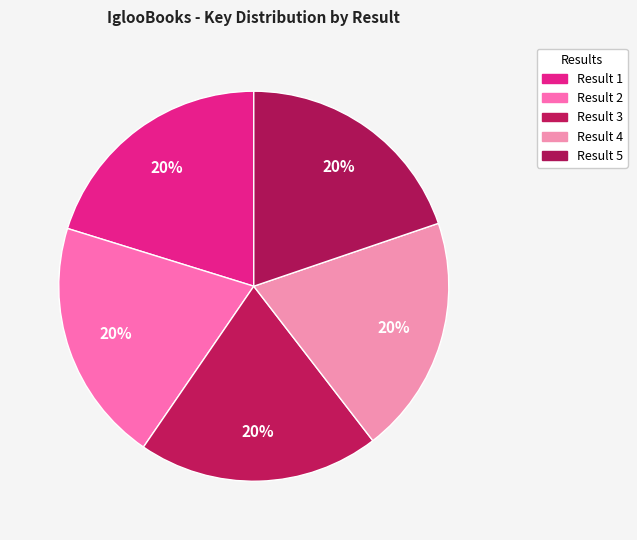

How many segments does this pie chart have?

5